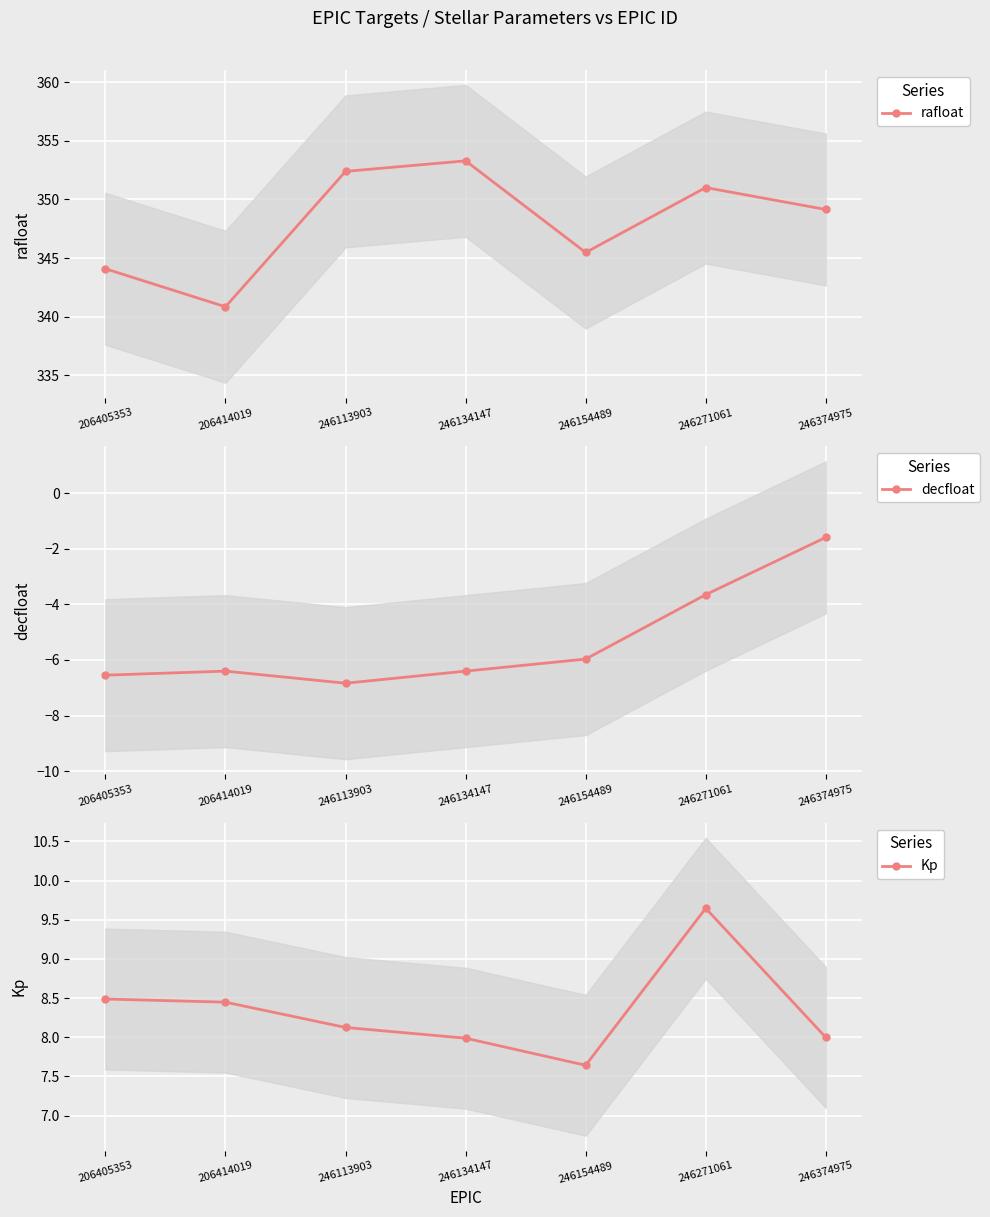

What is the sum of all Kp values?

58.3